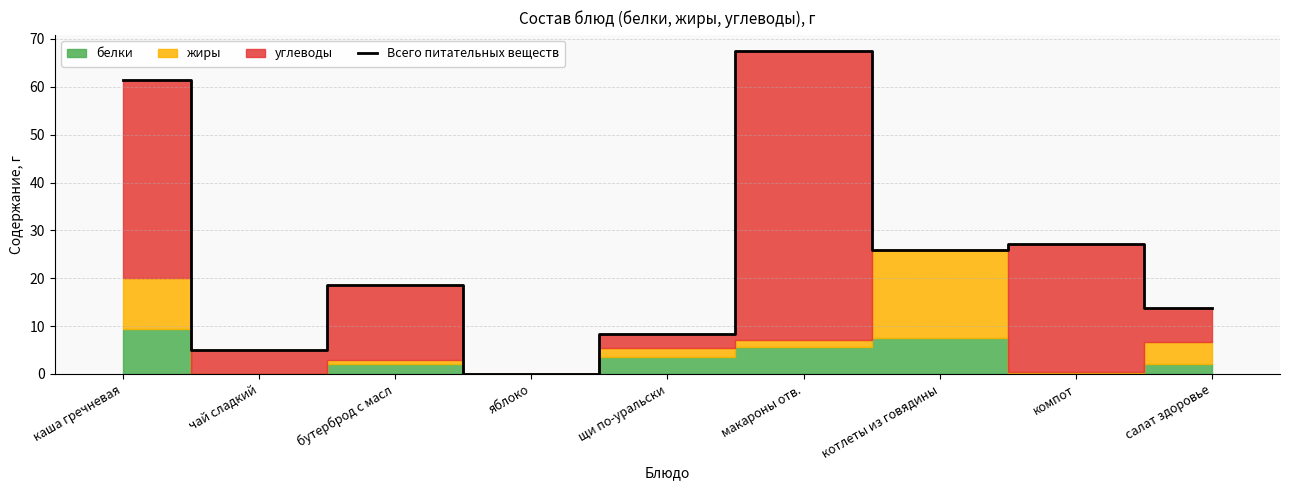

What is the value of the 7th point from the left?

25.8